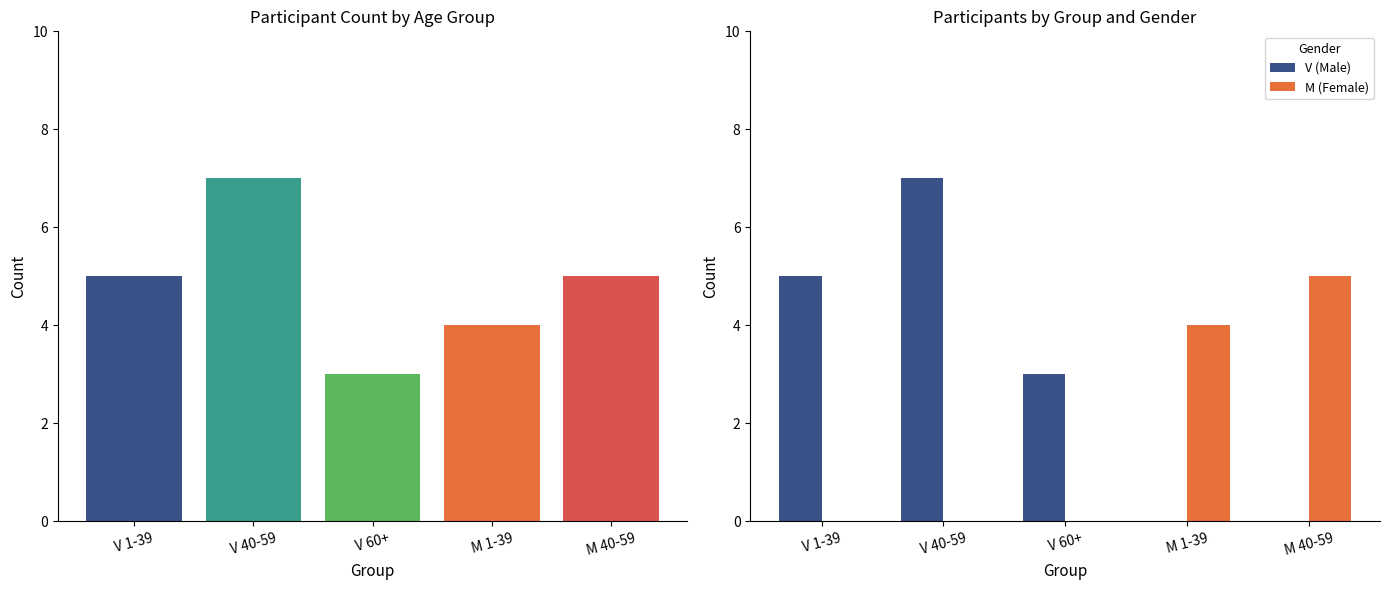

Which series has the largest range (max minus min)?

V (Male)